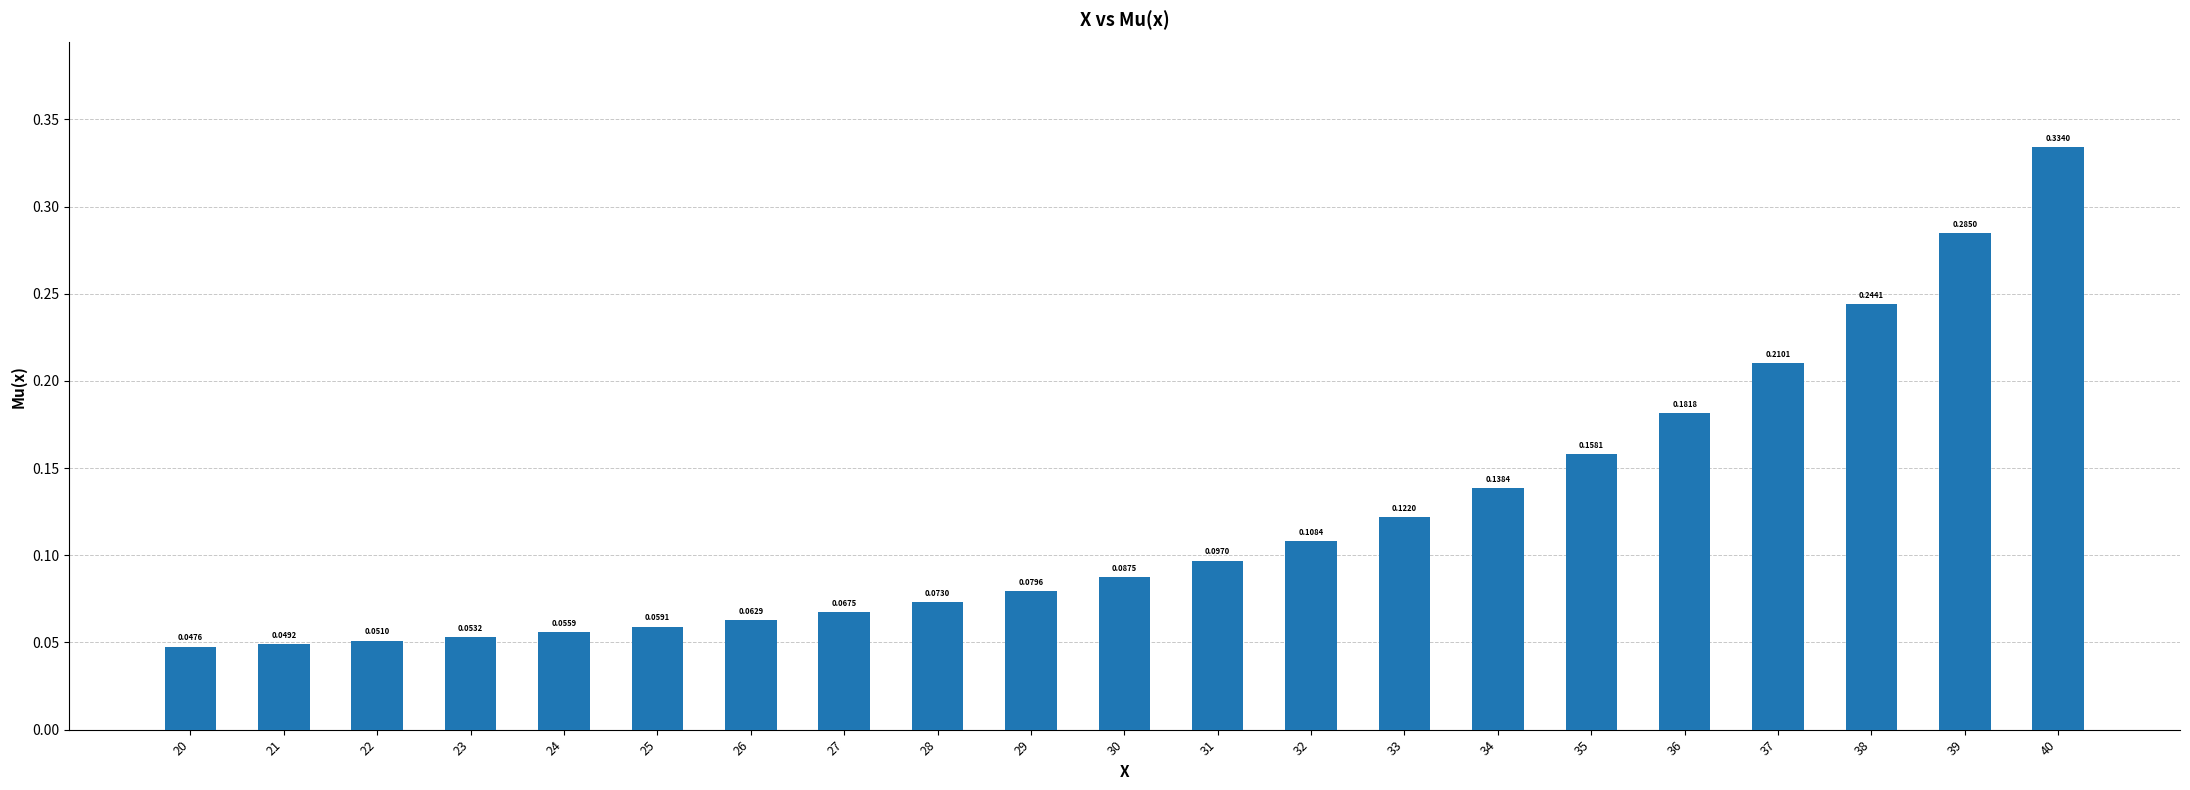

List the labels in order of value, smallest first.

20, 21, 22, 23, 24, 25, 26, 27, 28, 29, 30, 31, 32, 33, 34, 35, 36, 37, 38, 39, 40